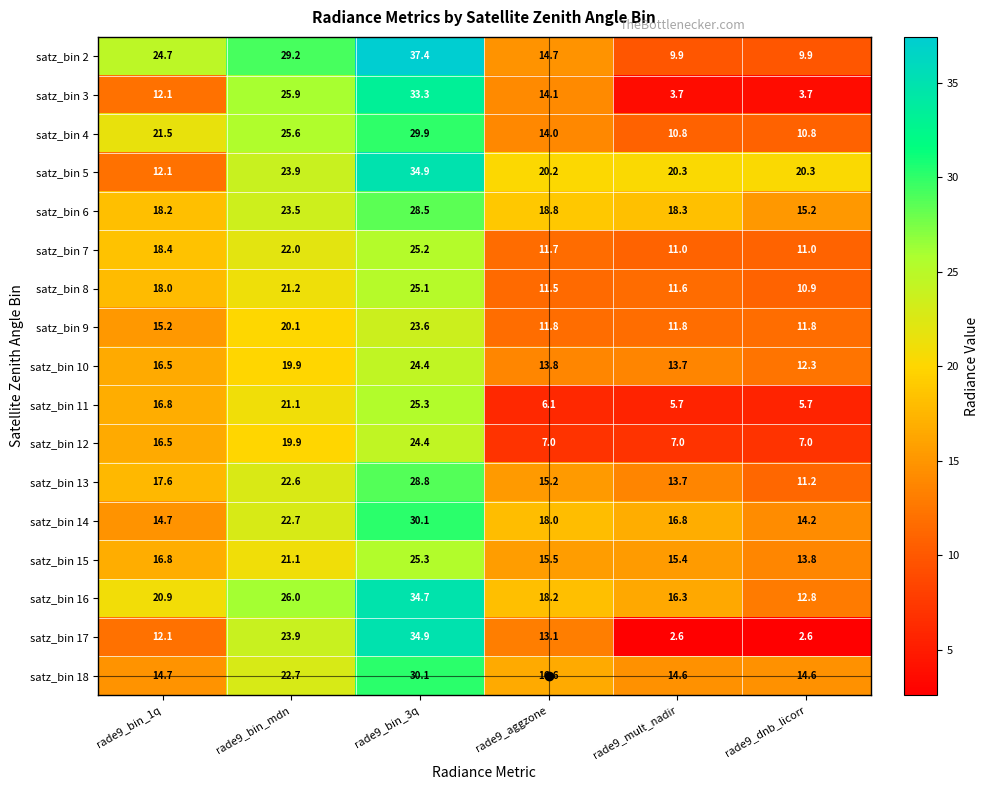

Is it true that satz_bin 10 equals 12.2 at rade9_bin_3q?

False